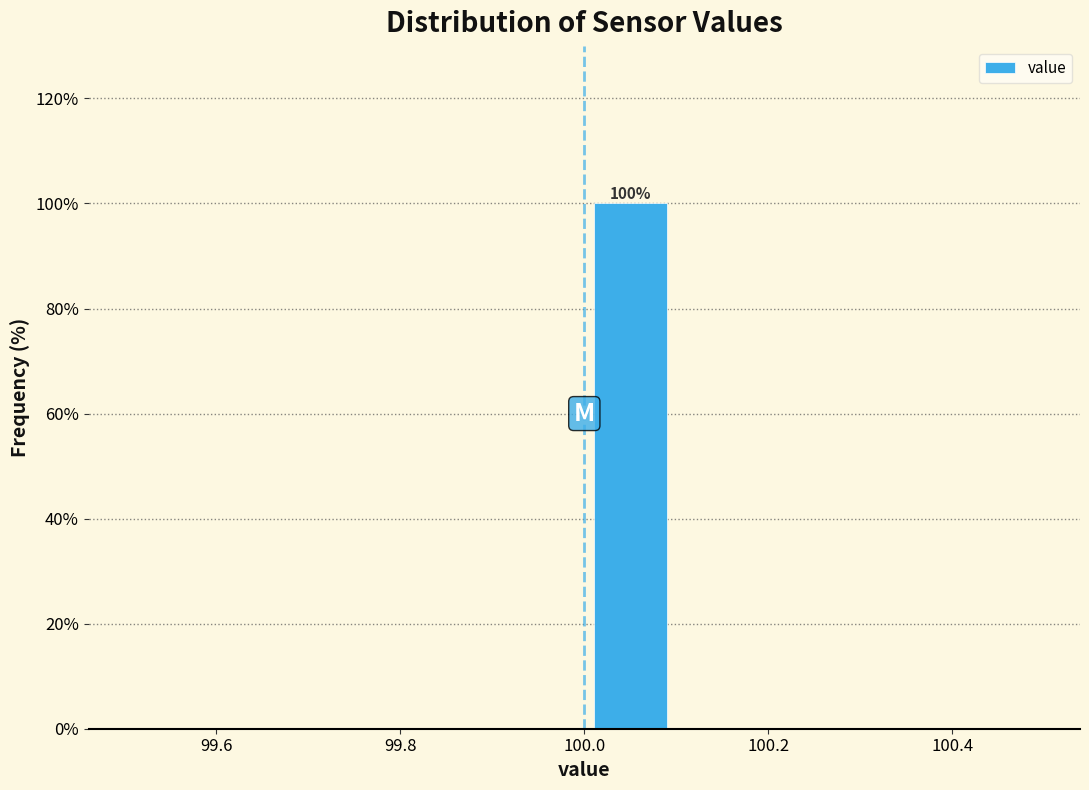

Over which range of the x-axis is the bar tallest?

100.0 to 100.1